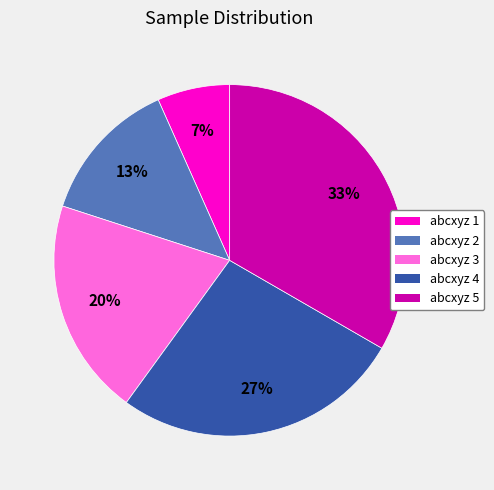

Is there a majority slice in this chart?

No